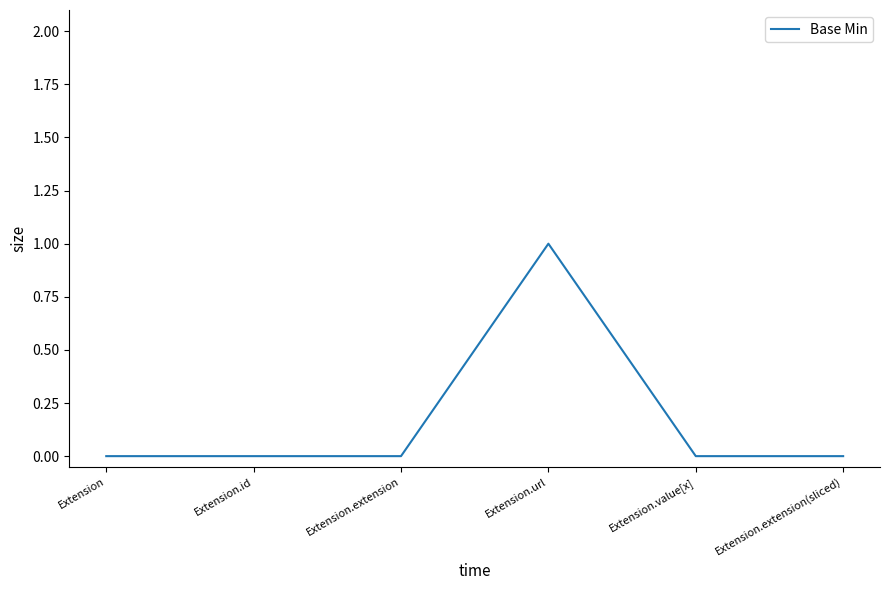

What is the greatest value displayed?

1